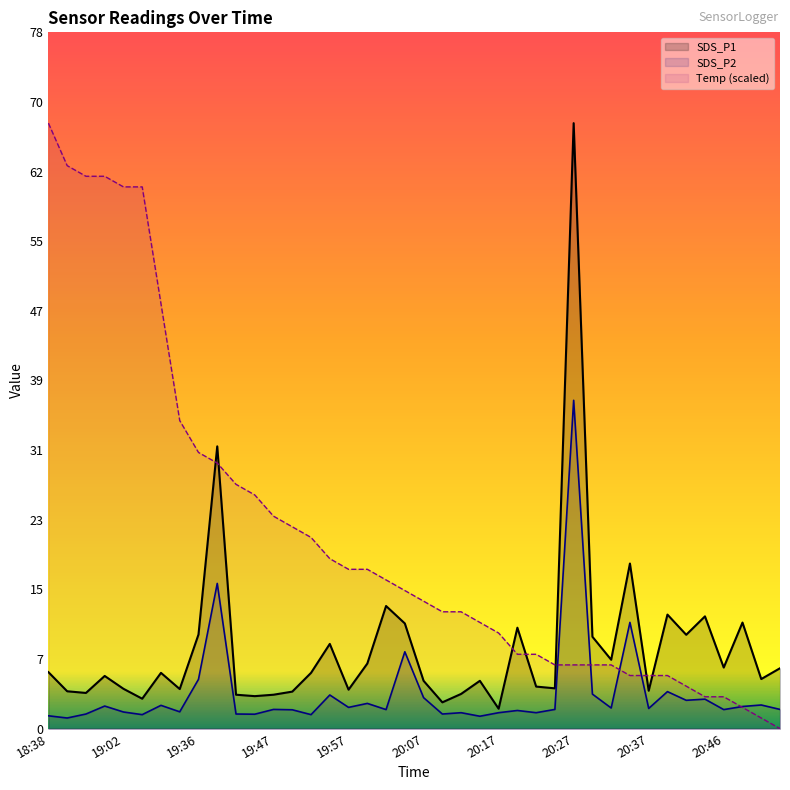

At which category is the sum across all series the highest?

20:27